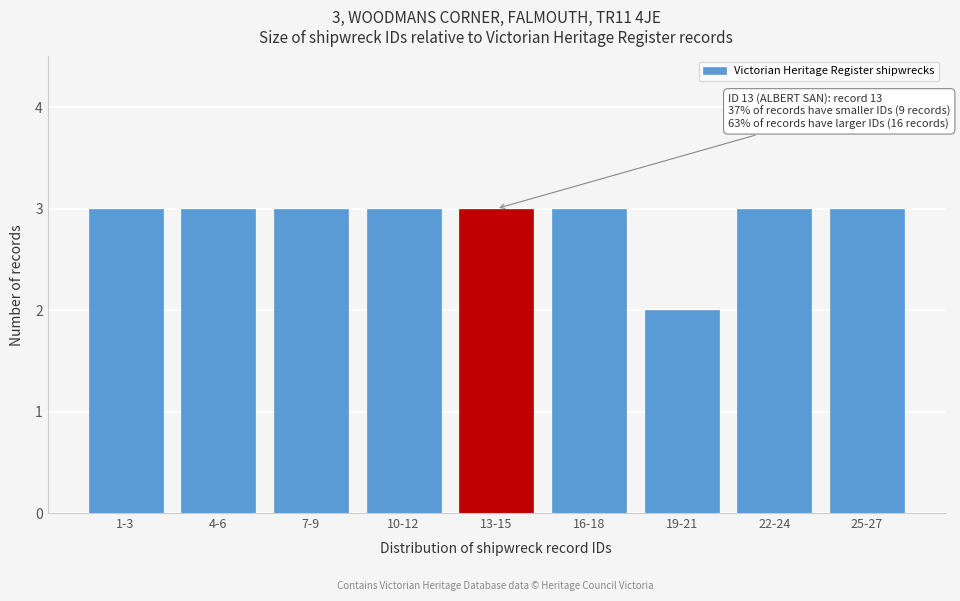

Reading left to right, transcribe all the data shown in this chart.

3	3	3	3	3	3	2	3	3